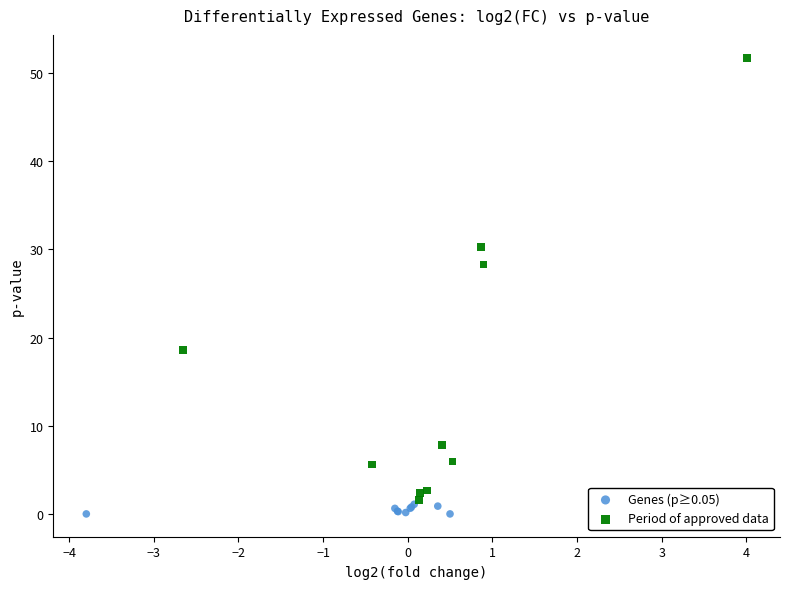

Which series contains the lowest Y value?

Genes (p≥0.05)